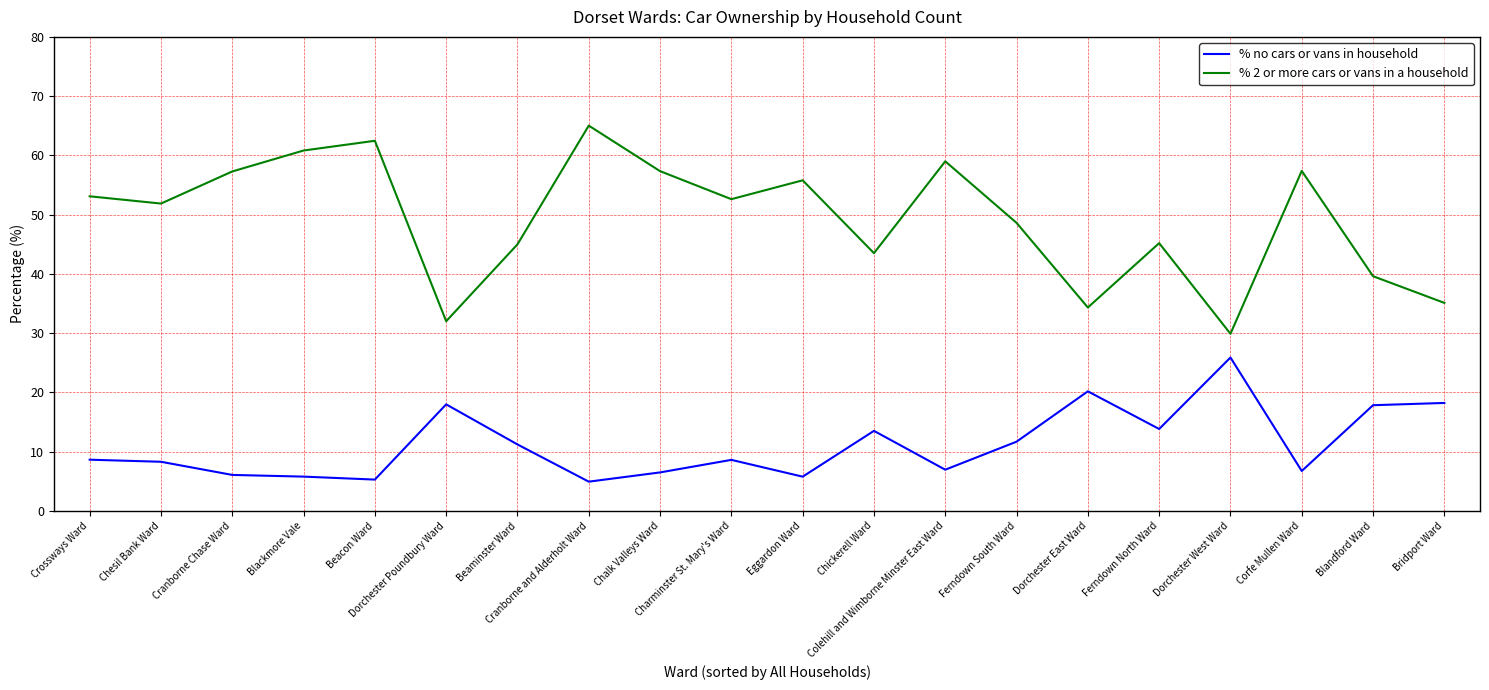

List the series in order of their overall mean, lowest first.

% no cars or vans in household, % 2 or more cars or vans in a household